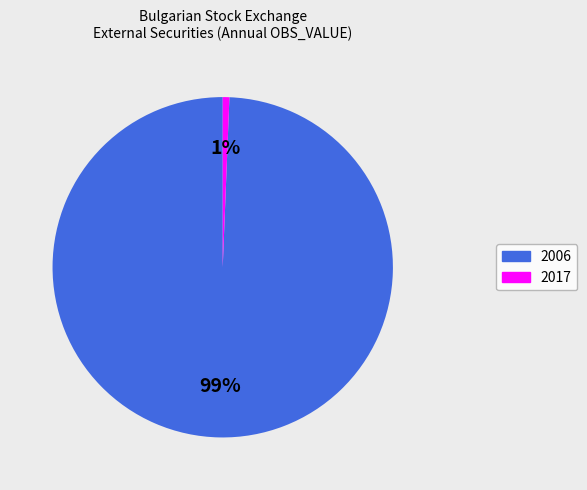

Do 2017 and 2006 together represent more than half of the pie?

Yes